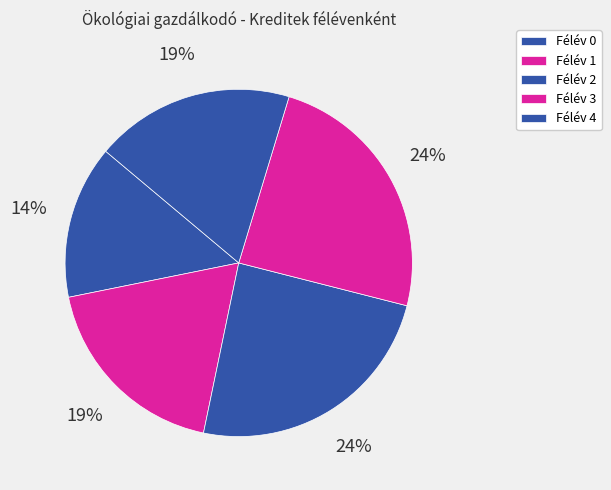

What percentage is NOT represented by Félév 0?

85.7%